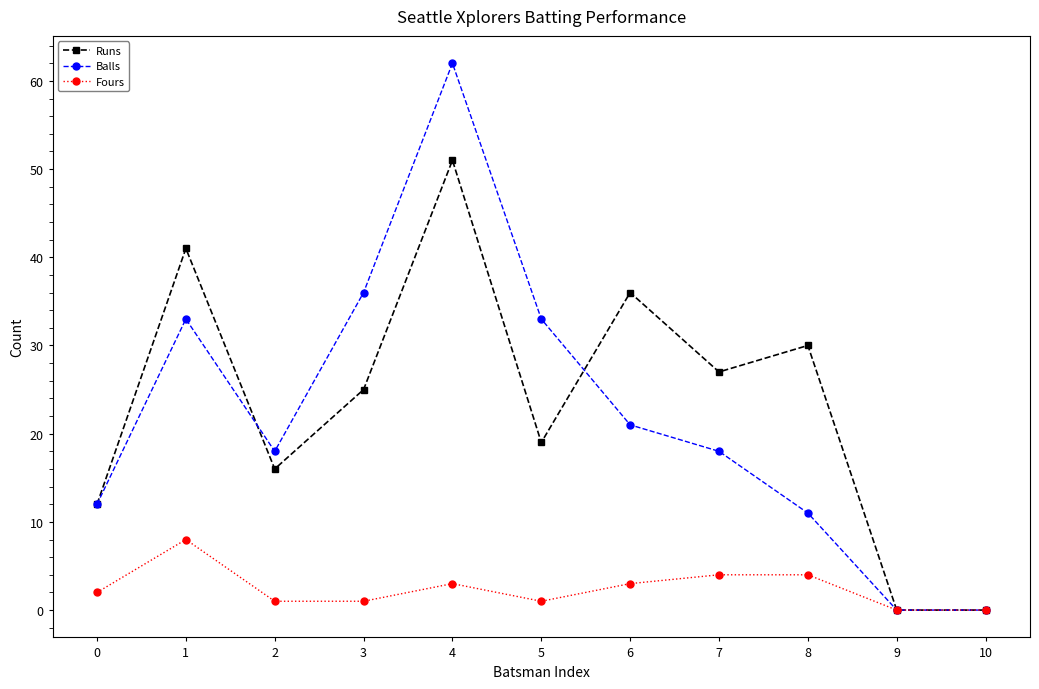

How many categories are shown in the chart?

11